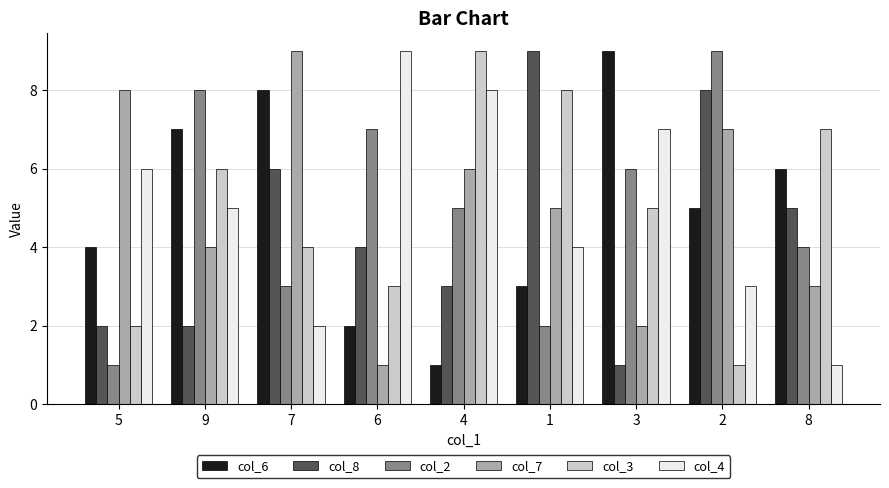

At how many categories does at least one series exceed 6?

9